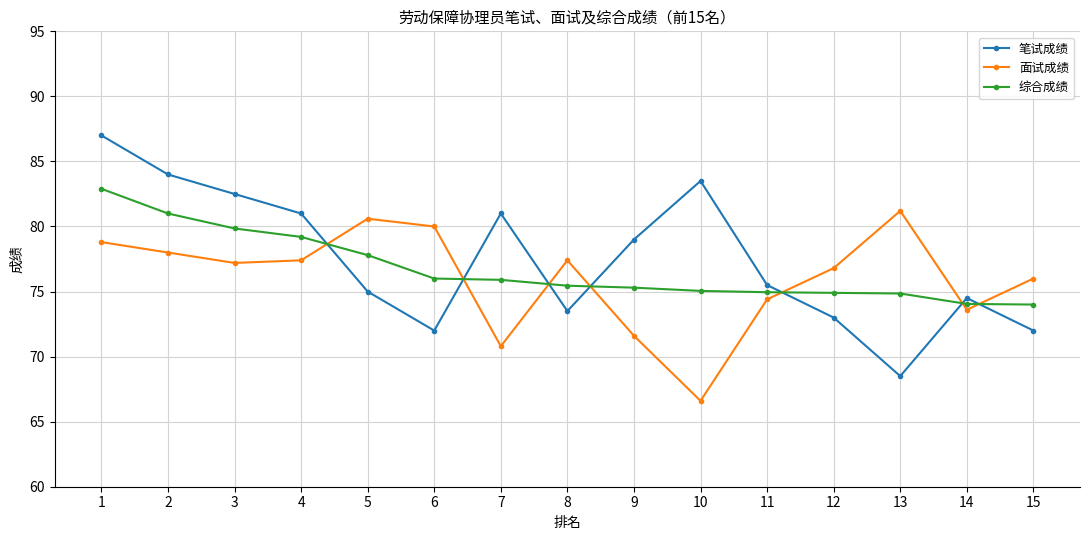

Which series ends up on top after the final intersection of 笔试成绩 and 综合成绩?

综合成绩